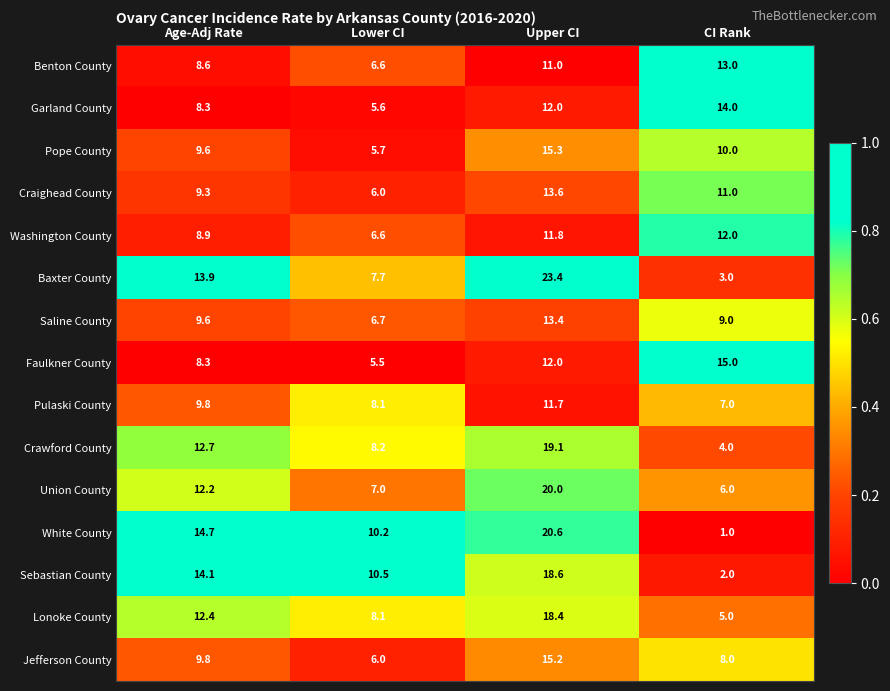

What is the maximum value shown in the chart?

23.4